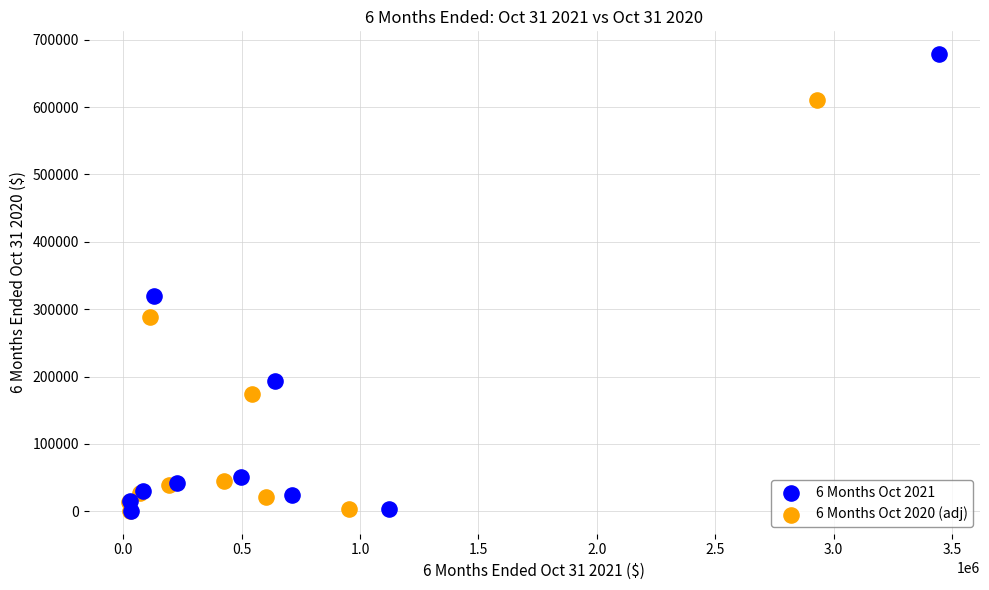

Which series has the largest Y range (max minus min)?

6 Months Oct 2021